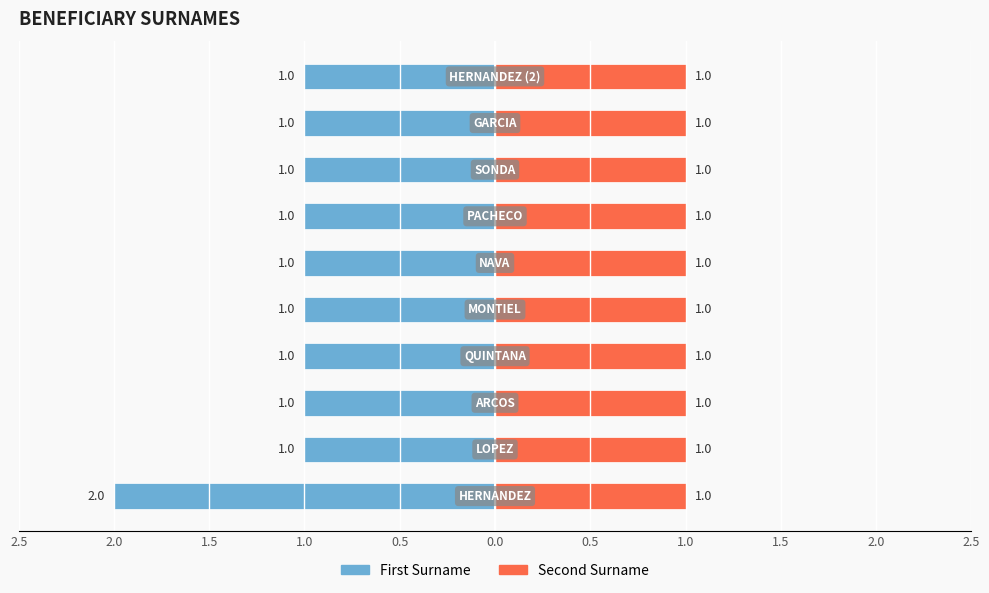

What is the difference between the maximum and minimum values in the First Surname series?

1.0